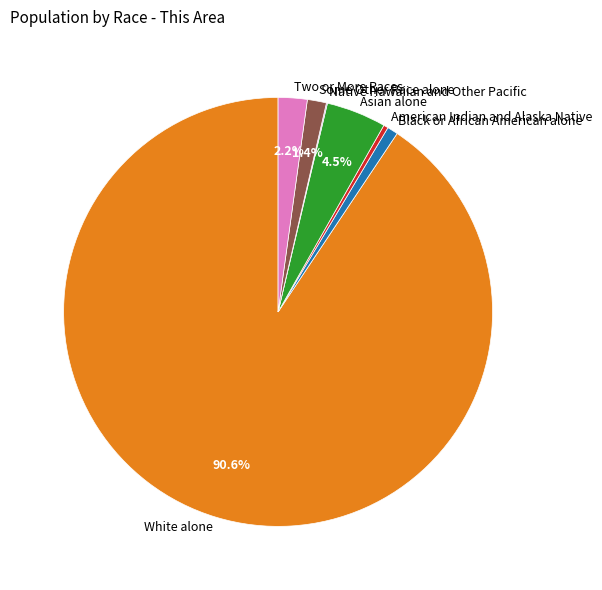

What portion of the pie excludes Some Other Race alone?

98.6%